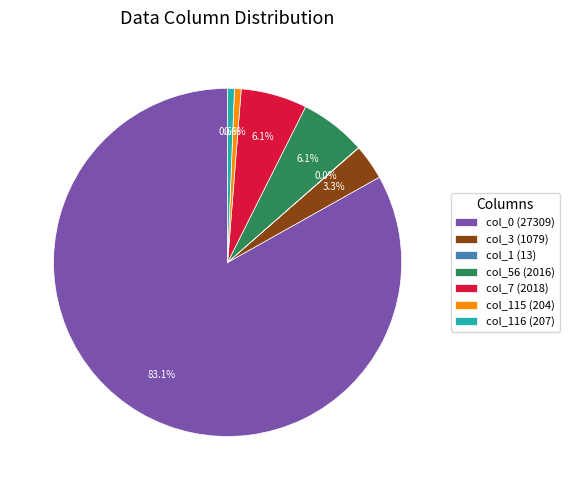

Is there any slice that represents more than half of the pie?

Yes